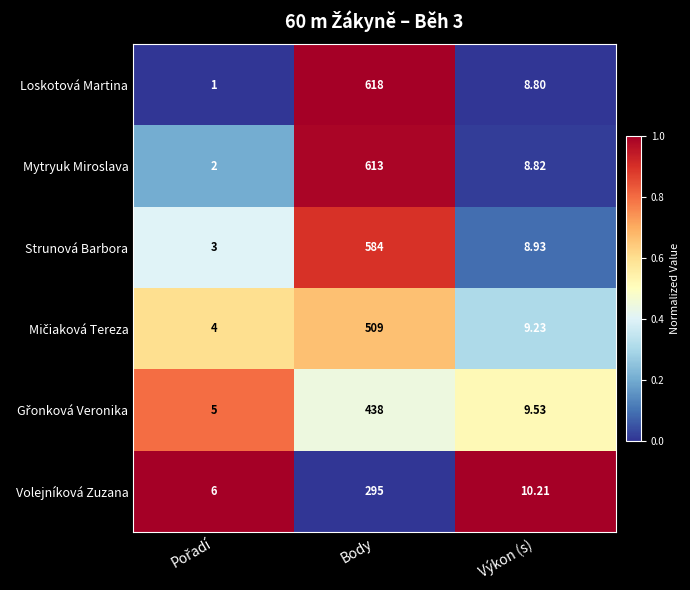

At which label does Mytryuk Miroslava first exceed 8?

Body